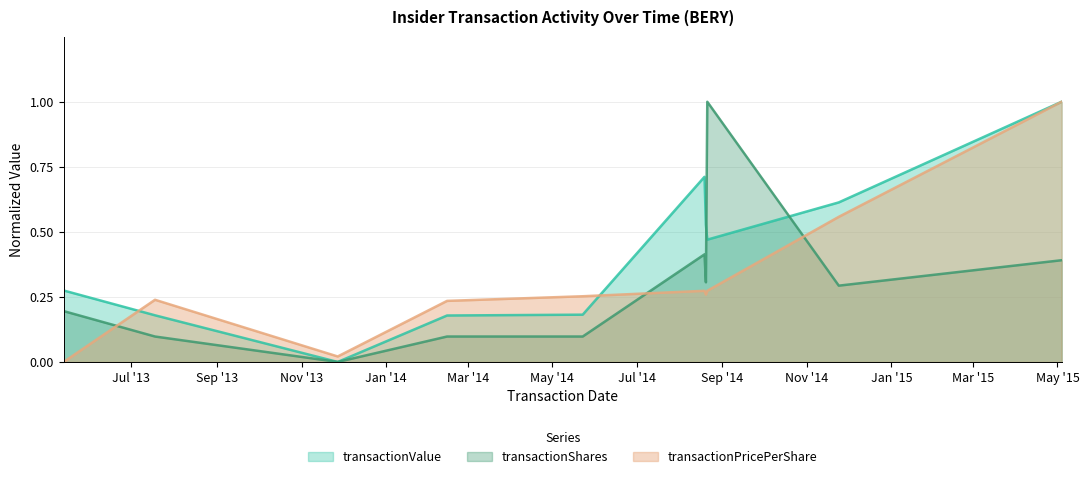

The transactionPricePerShare series shows 0.1 at 2014-08-20. True or false?

False